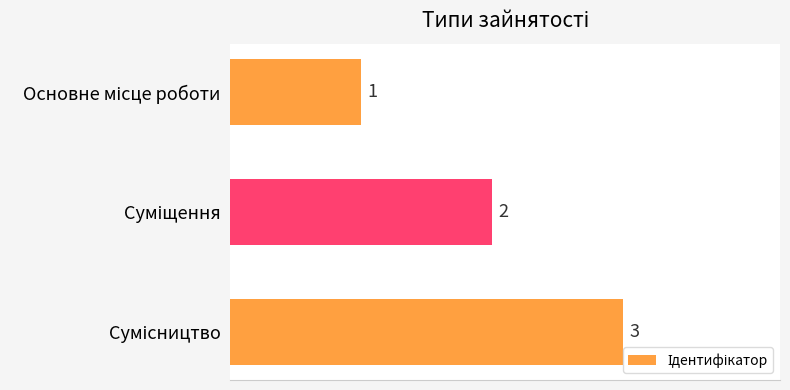

What is the value of the 1st bar from the top?

1